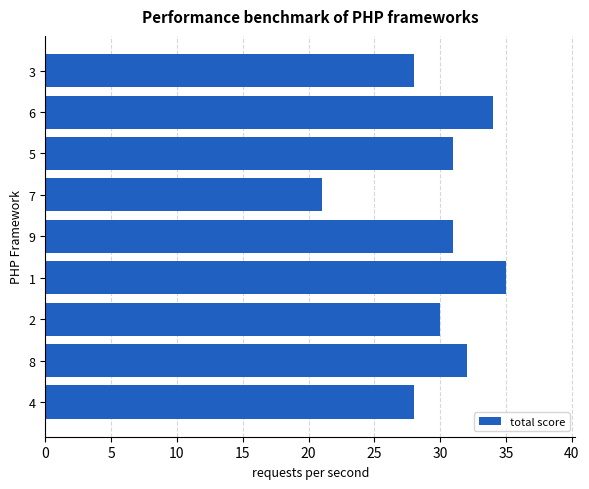

Reading top to bottom, what are all the values shown in this chart?

3=28	6=34	5=31	7=21	9=31	1=35	2=30	8=32	4=28